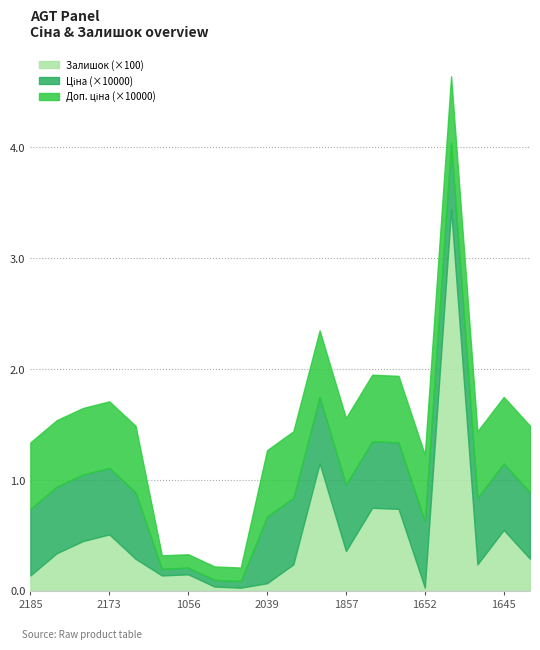

True or false: Доп. ціна has a value of 2732.3 at 10831651.

False